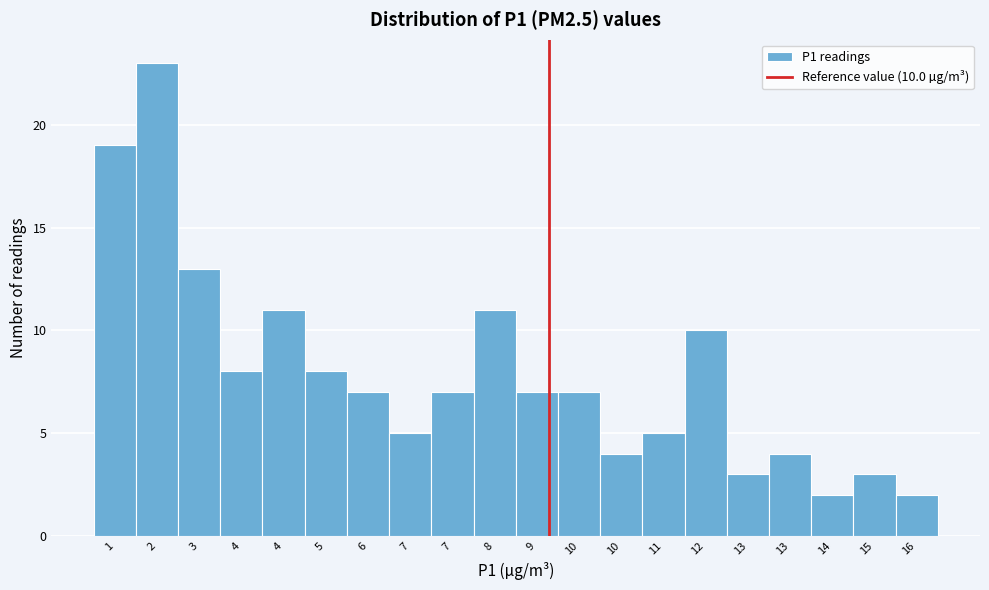

Count the number of data series in this chart.

1